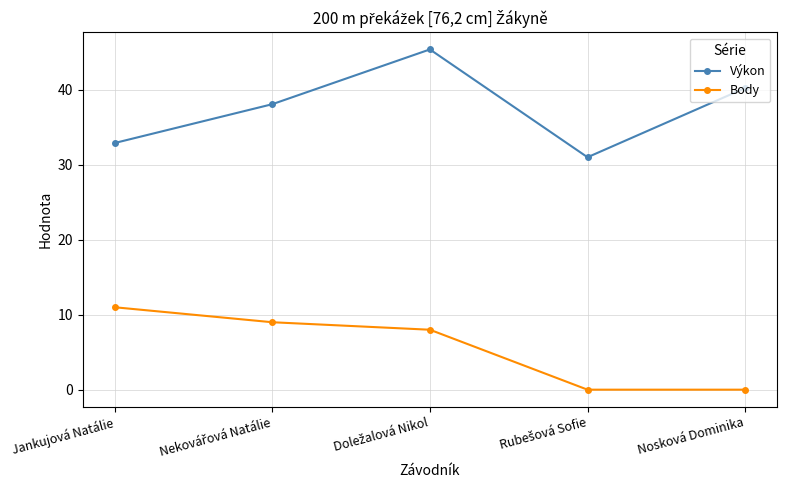

Count the number of categories in the chart.

5